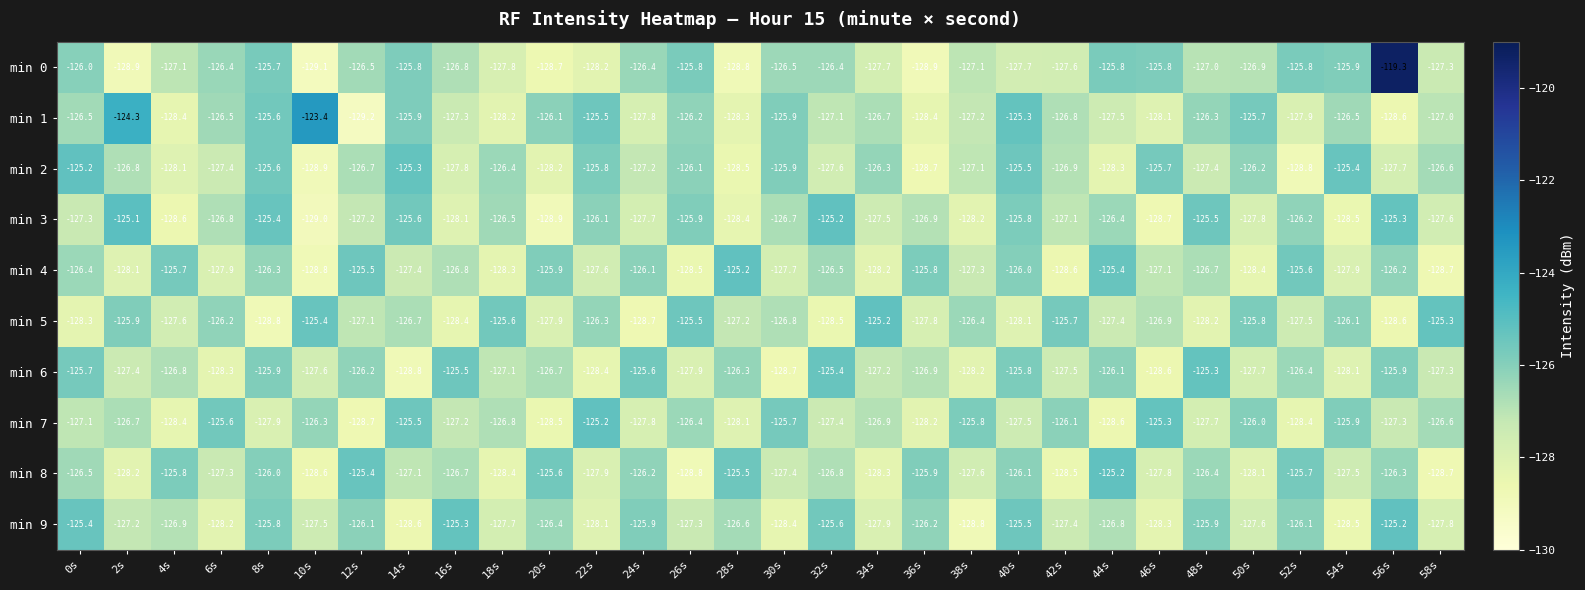

Is the value of min 4 at 34s greater than the value of min 3 at 6s?

No